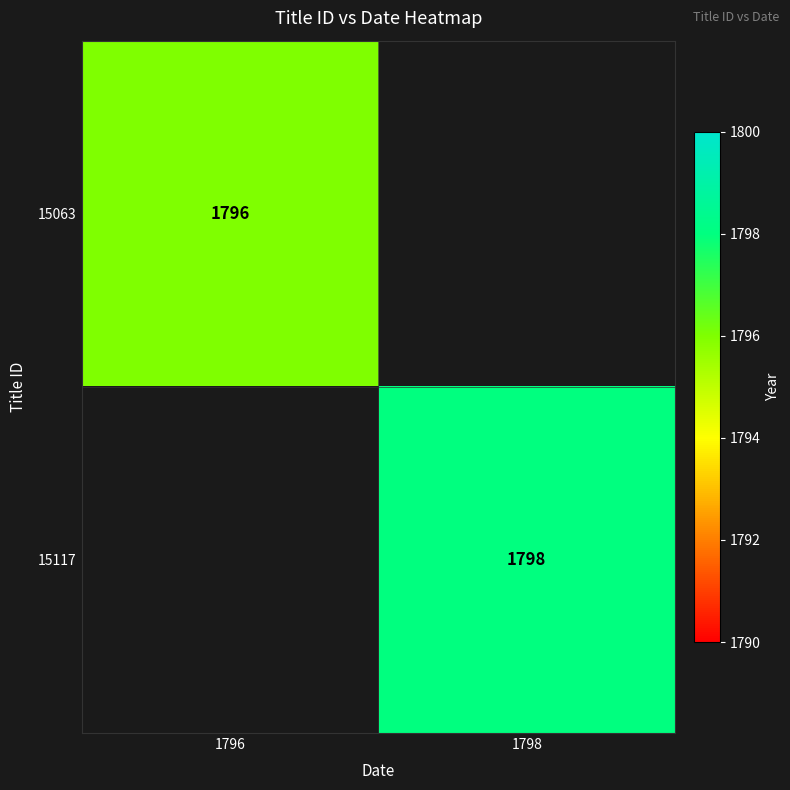

True or false: 15063 has a value of 2683 at 1796.

False